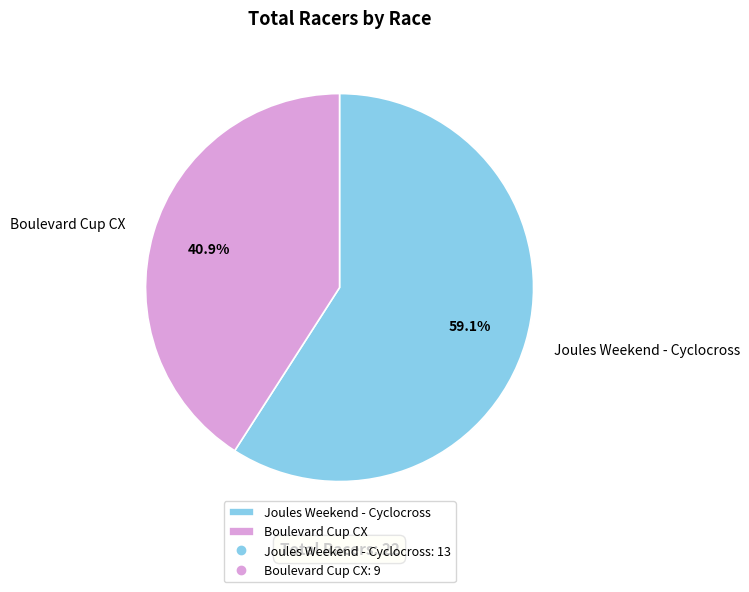

Which category has the smallest portion of the pie?

Boulevard Cup CX